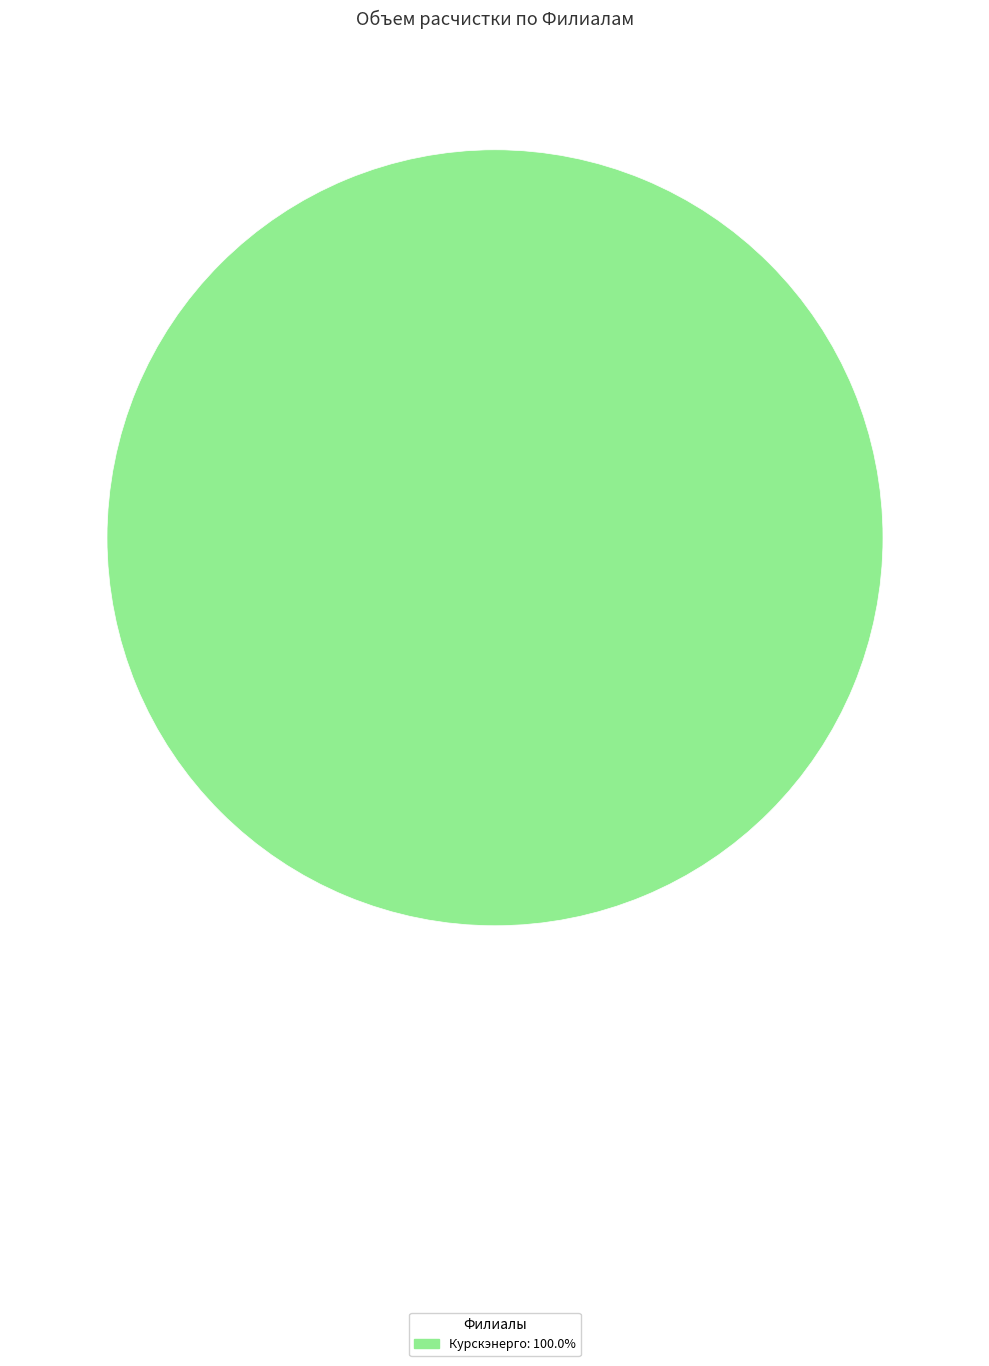

Is there any slice that represents more than half of the pie?

Yes